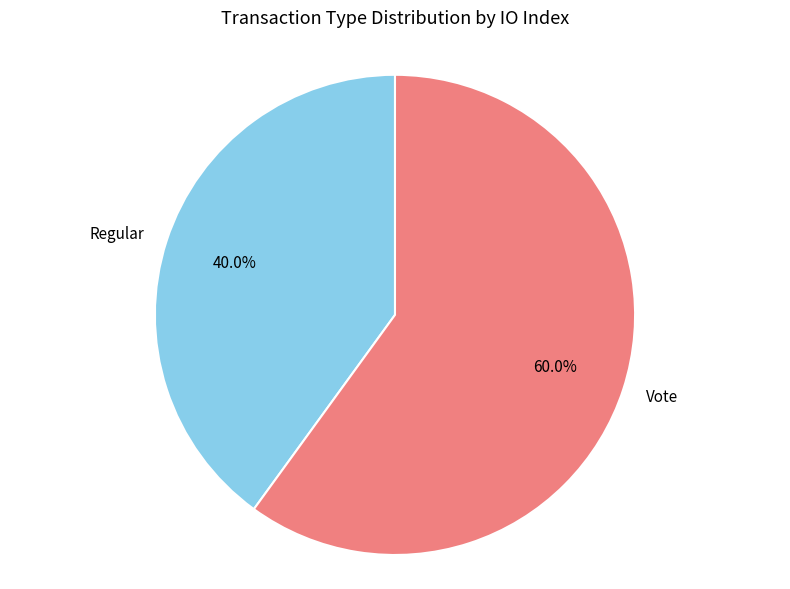

Is Regular the majority of the pie?

No